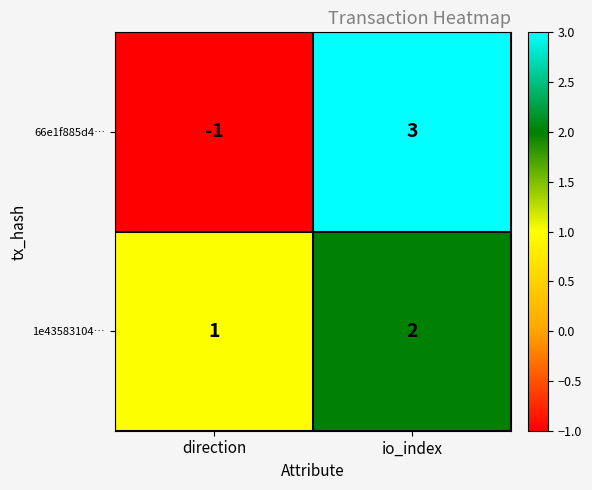

List the series in order of their peak value, highest first.

66e1f885d4…, 1e43583104…